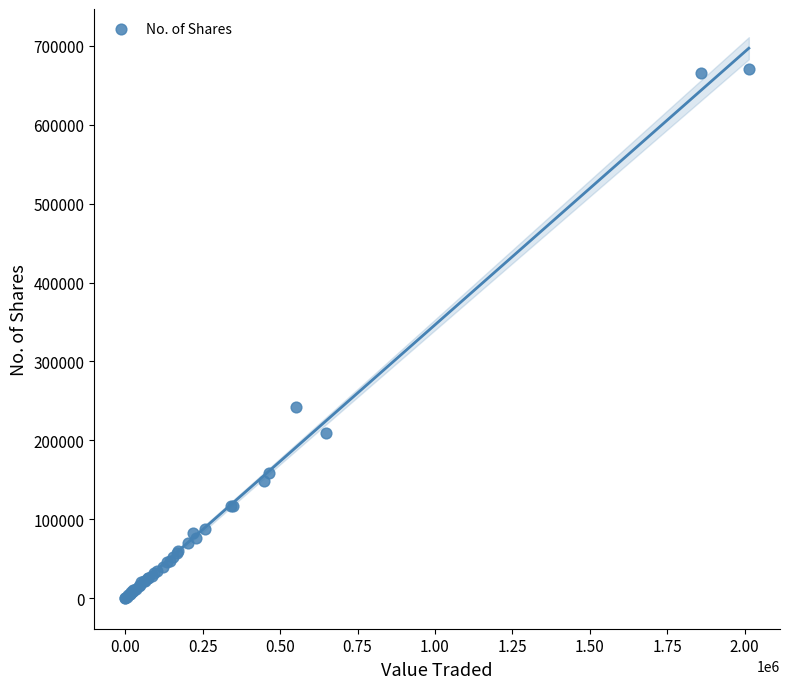

What Y value in the scatter plot is closest to 335643?

241903